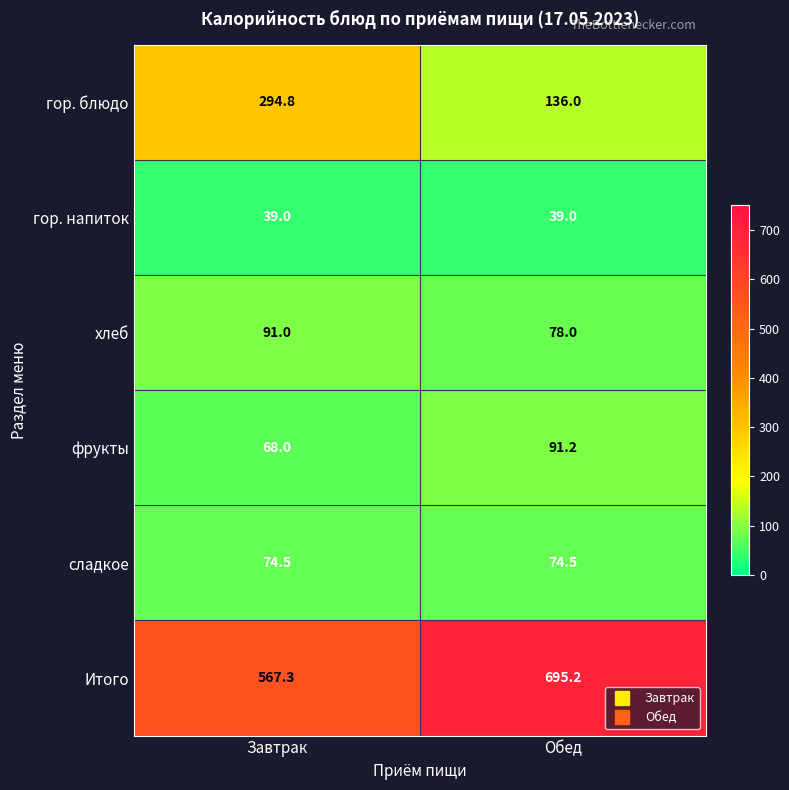

At which category is the sum across all series the highest?

Завтрак